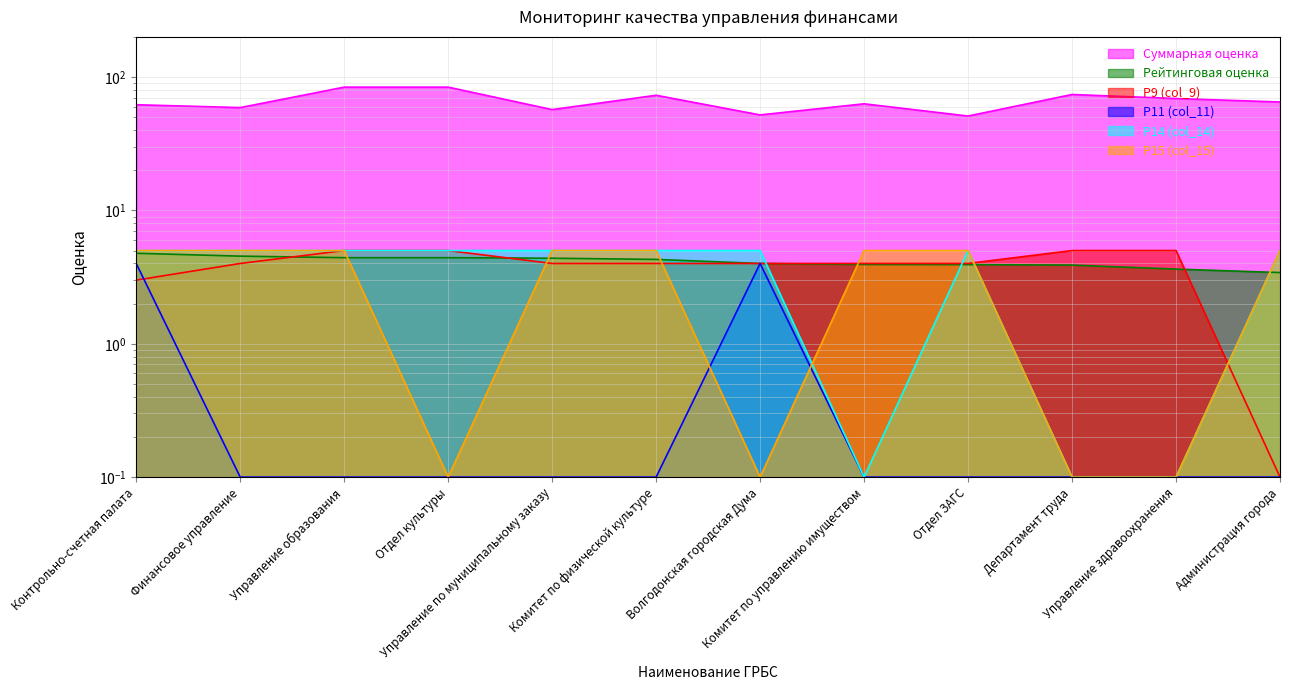

What is the difference between the second highest and minimum values in the Рейтинговая оценка series?

1.1